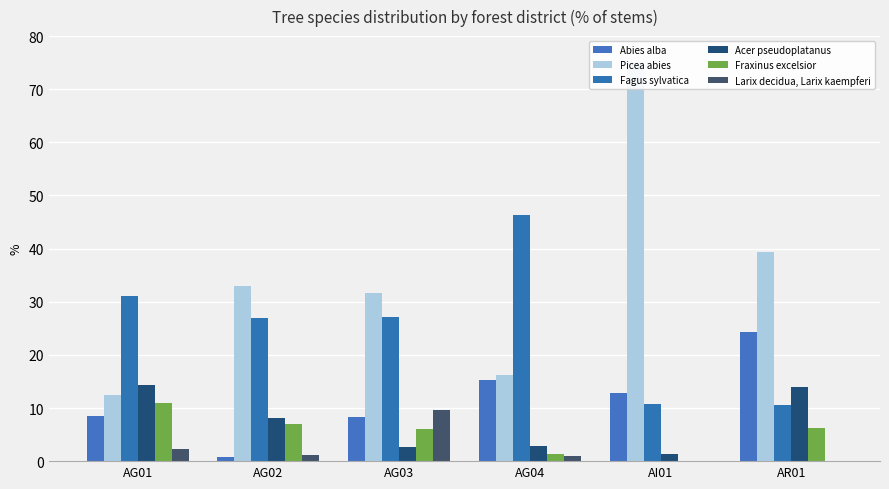

Is it true that Larix decidua, Larix kaempferi equals 9.7 at AG03?

True